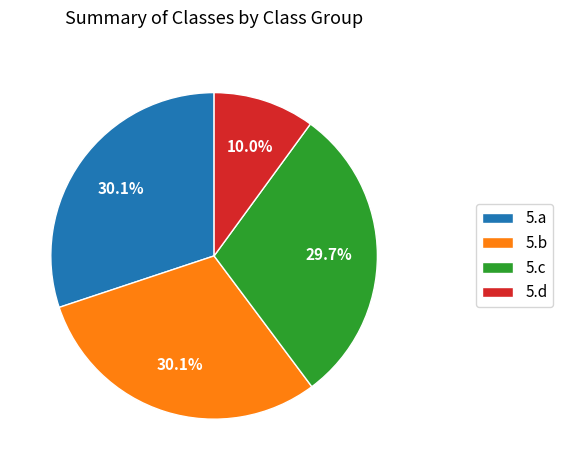

How many slices are in this pie chart?

4